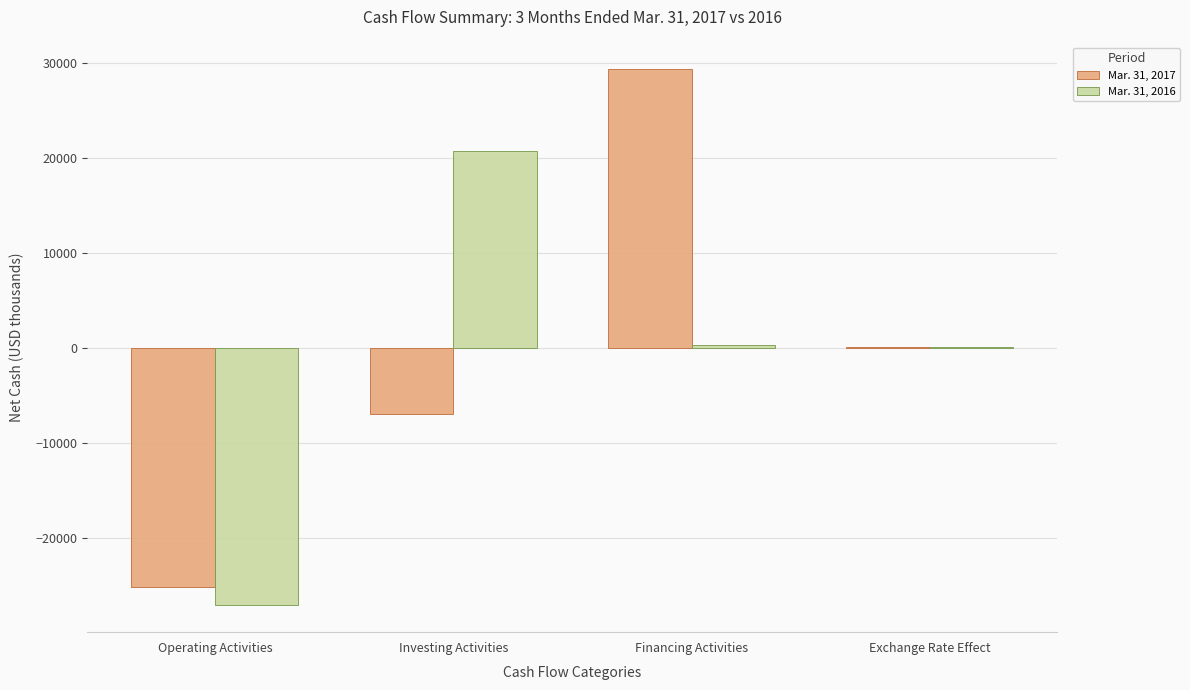

True or false: Mar. 31, 2017 has a value of -25250 at Operating Activities.

True